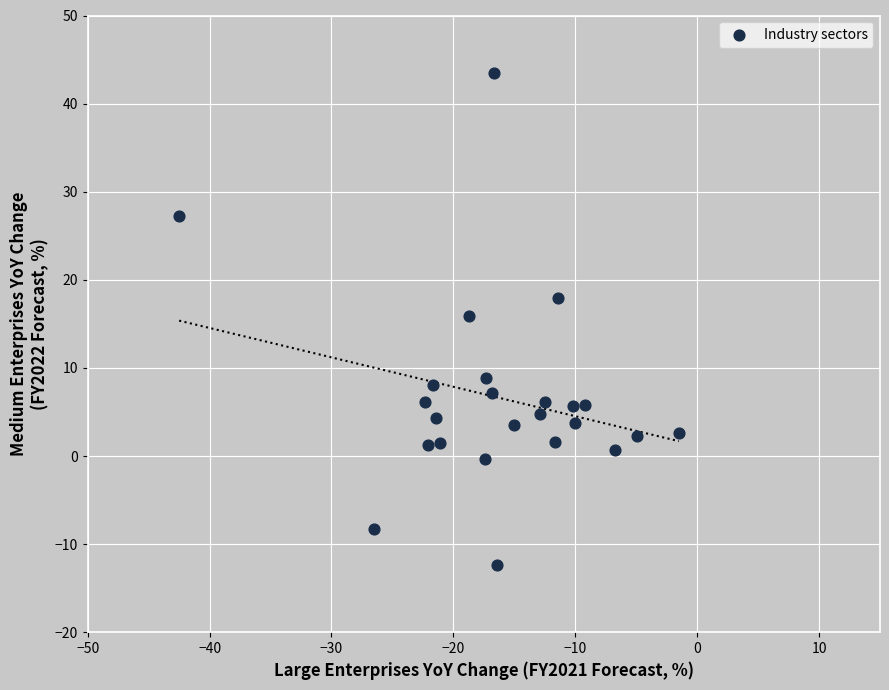

What Y value in the scatter plot is closest to 15?

15.9